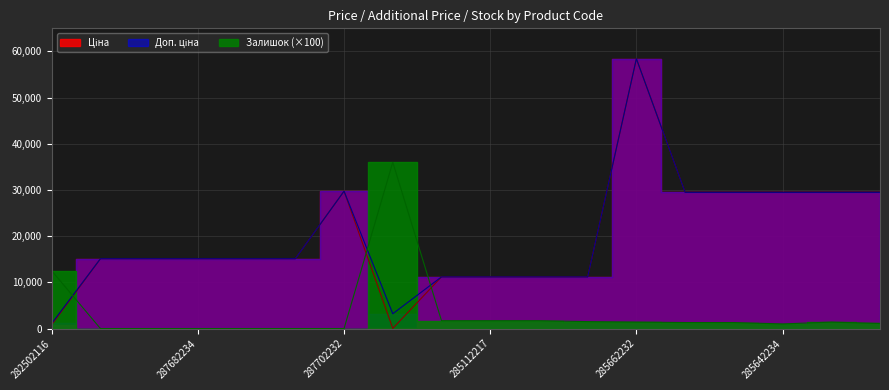

At which category is the sum across all series the highest?

285662232